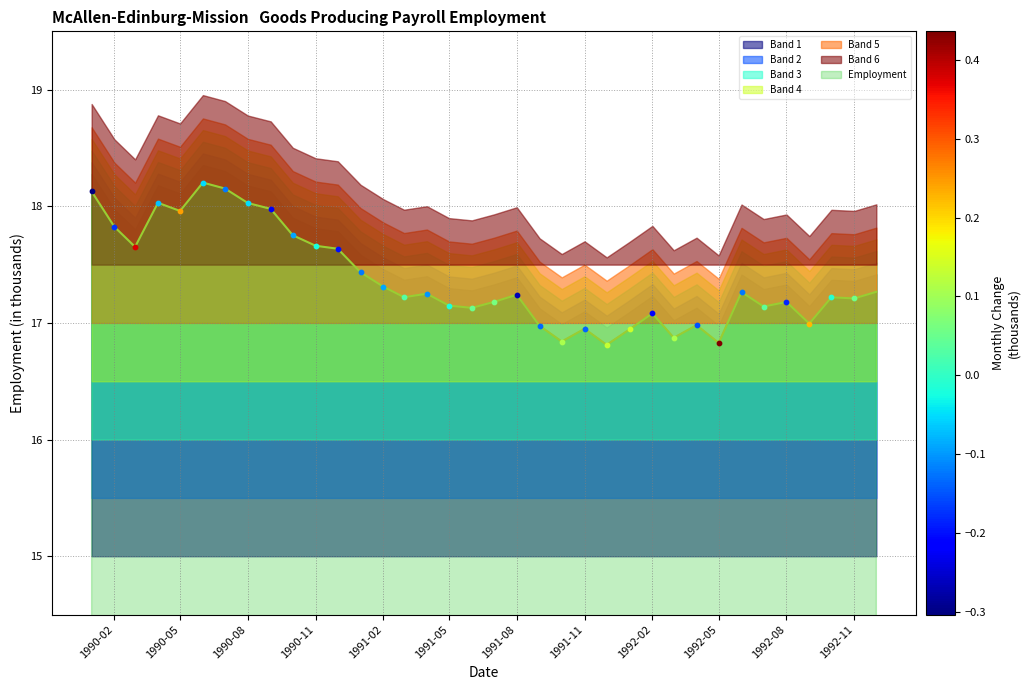

What is the minimum value for Employment?

16.8